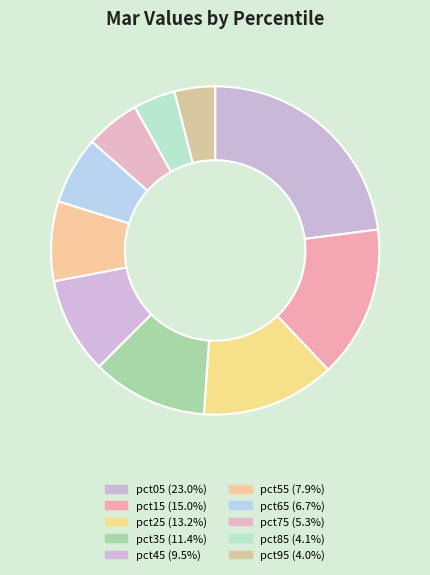

To the nearest percent, what percentage of the pie is pct05?

23%